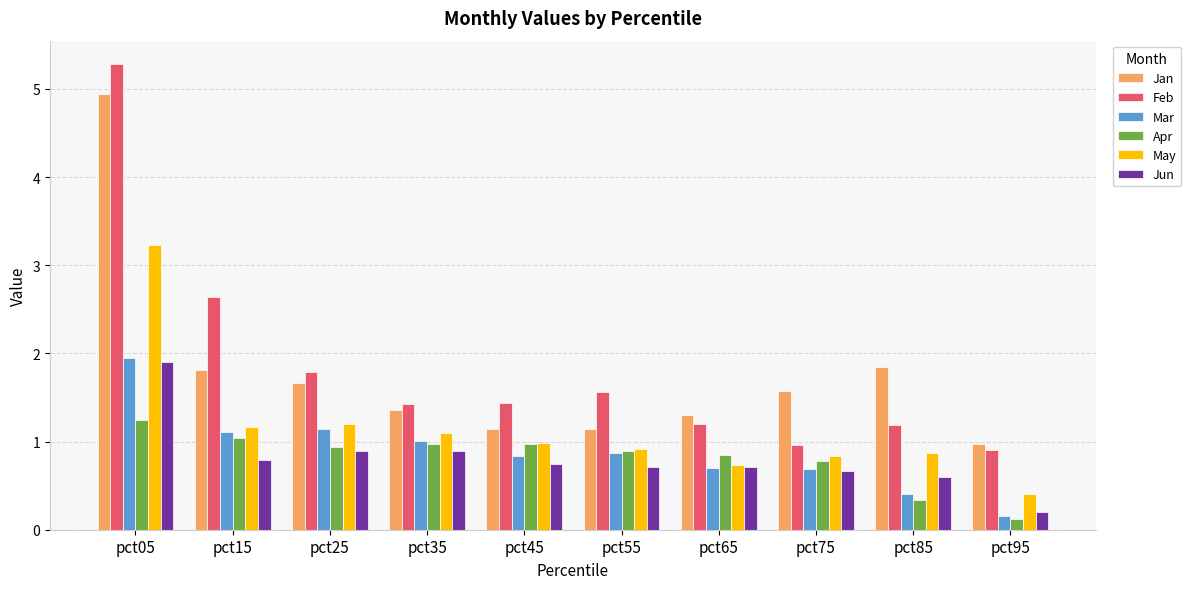

What are all the series names shown in the legend?

Jan, Feb, Mar, Apr, May, Jun